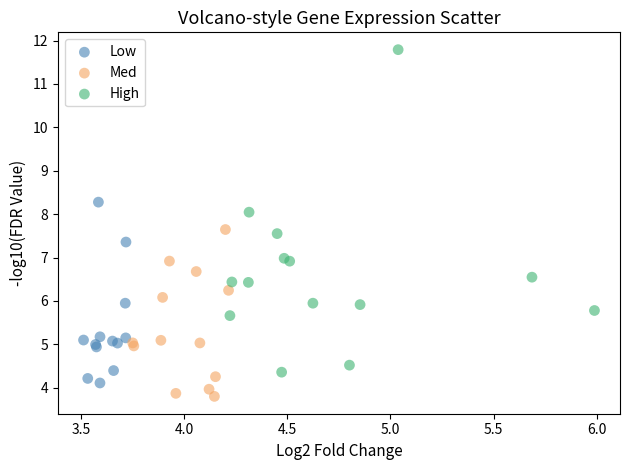

What are all the series names shown in the legend?

Low, Med, High